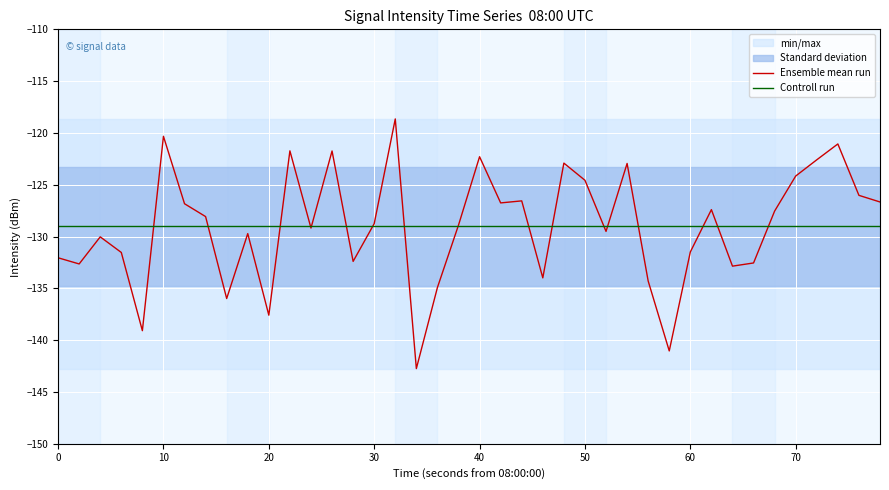

Is it true that Ensemble mean run equals -120.3 at 10?

True